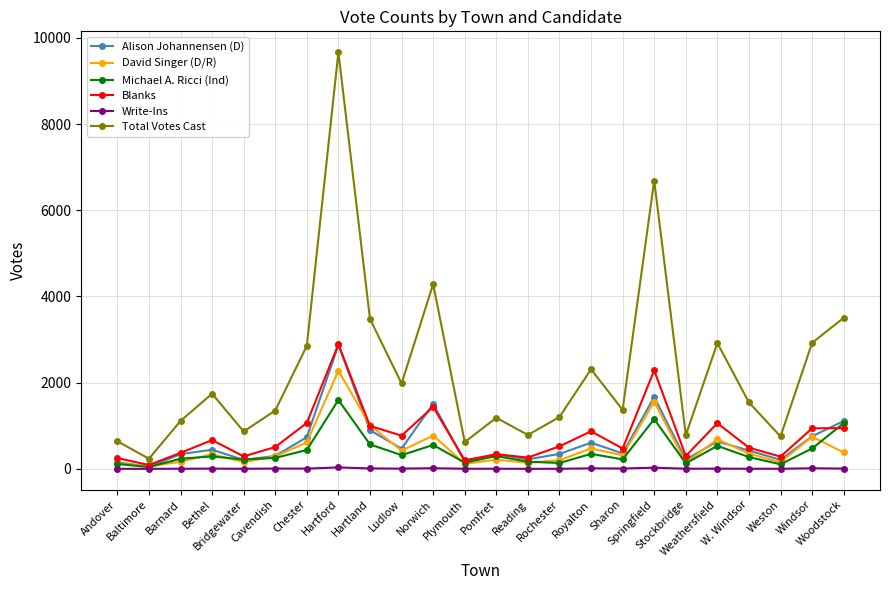

True or false: David Singer (D/R) has more than 0 interior local peaks.

True